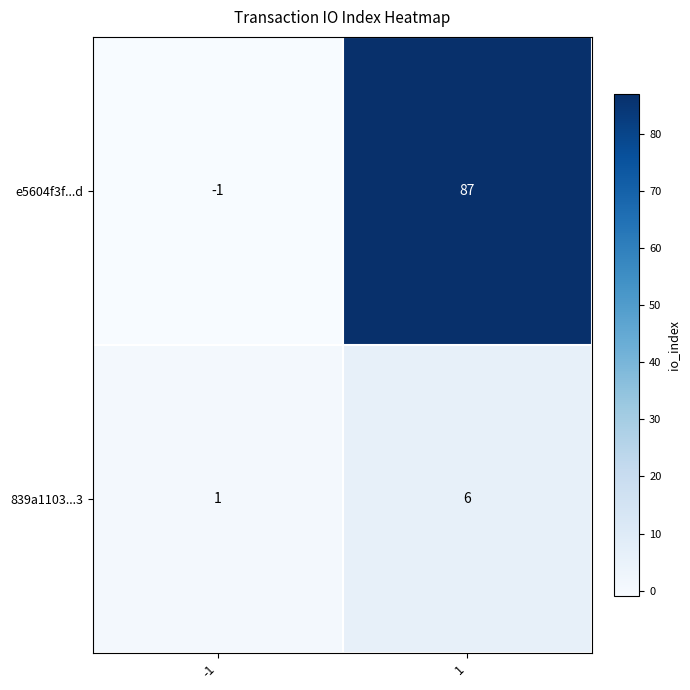

How many data points in 839a1103...3 are less than 6?

1